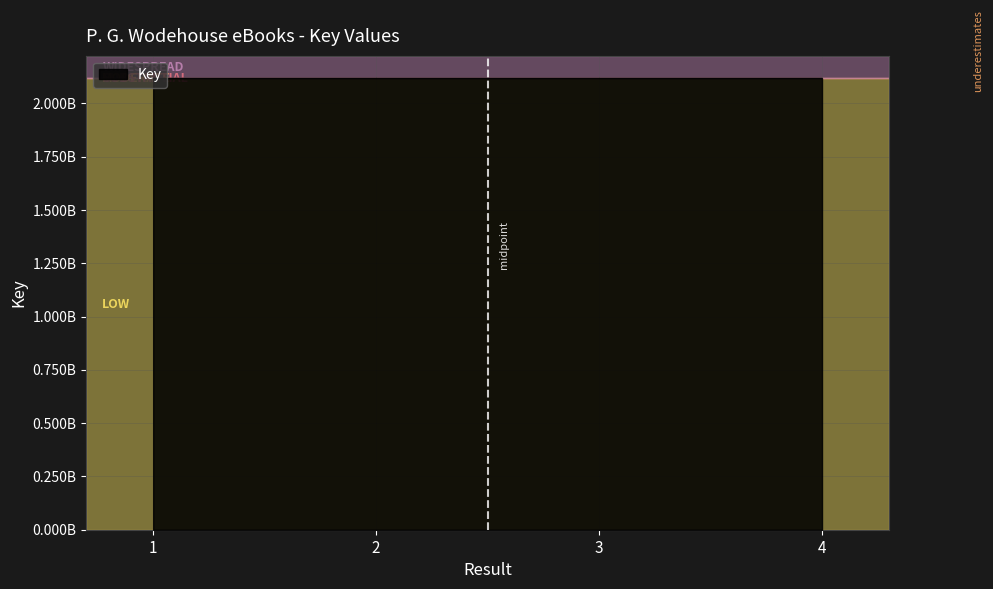

Which label corresponds to the smallest value in the chart?

4